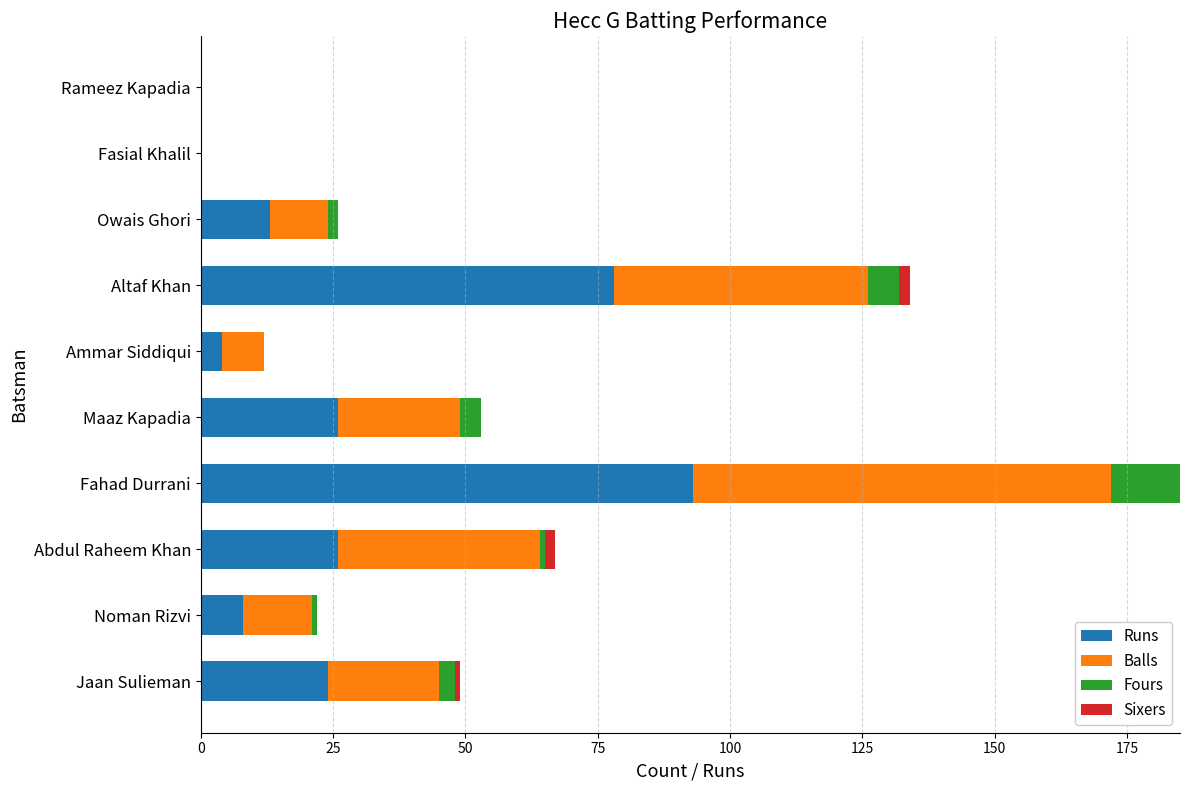

What is the total value across all series at Fahad Durrani?

185